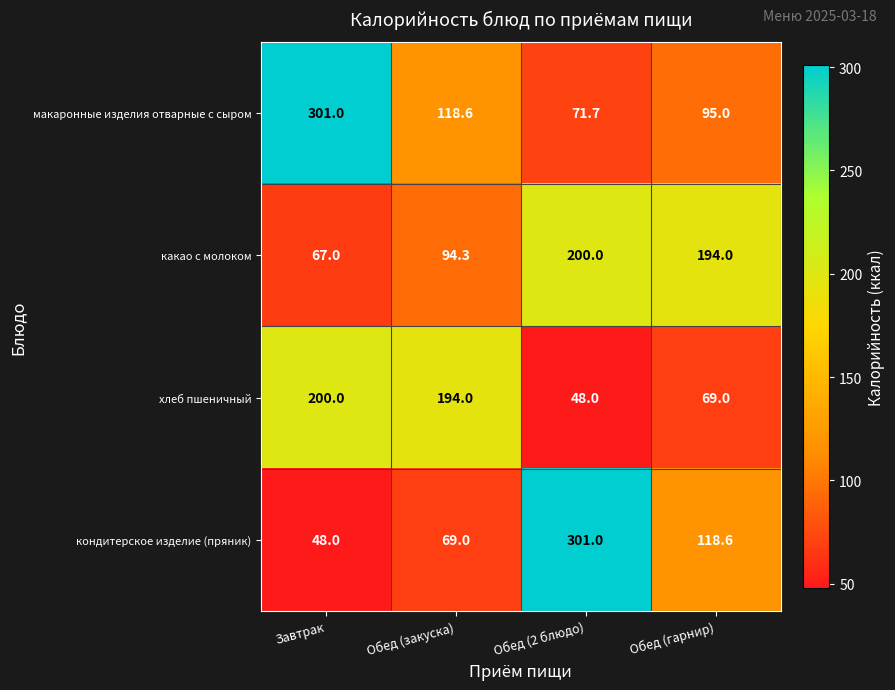

What is the difference between the highest and lowest values at Завтрак?

253.0